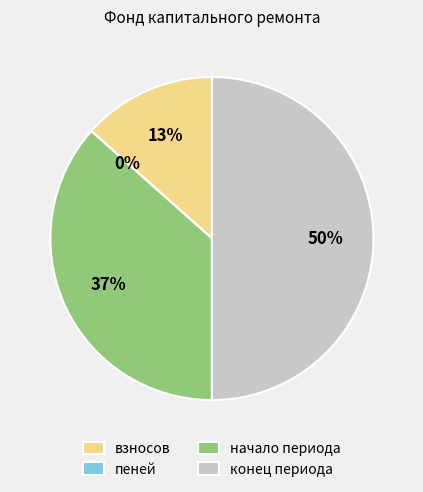

To the nearest percent, what portion does взносов represent?

13%